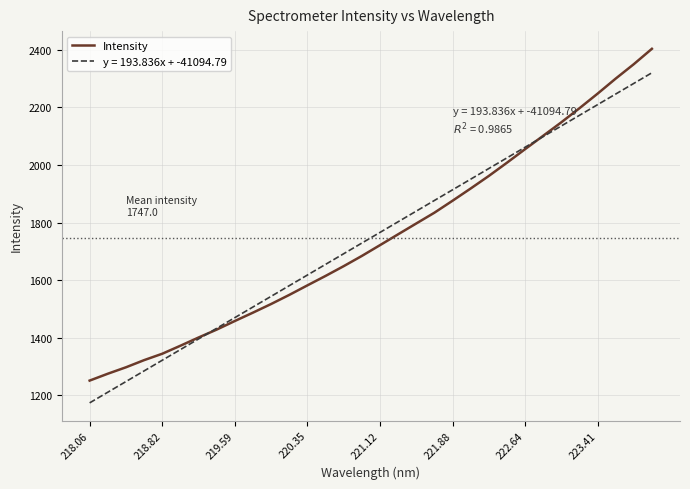

What is the lowest value of the y = 193.836x + -41094.79 series?

1173.0